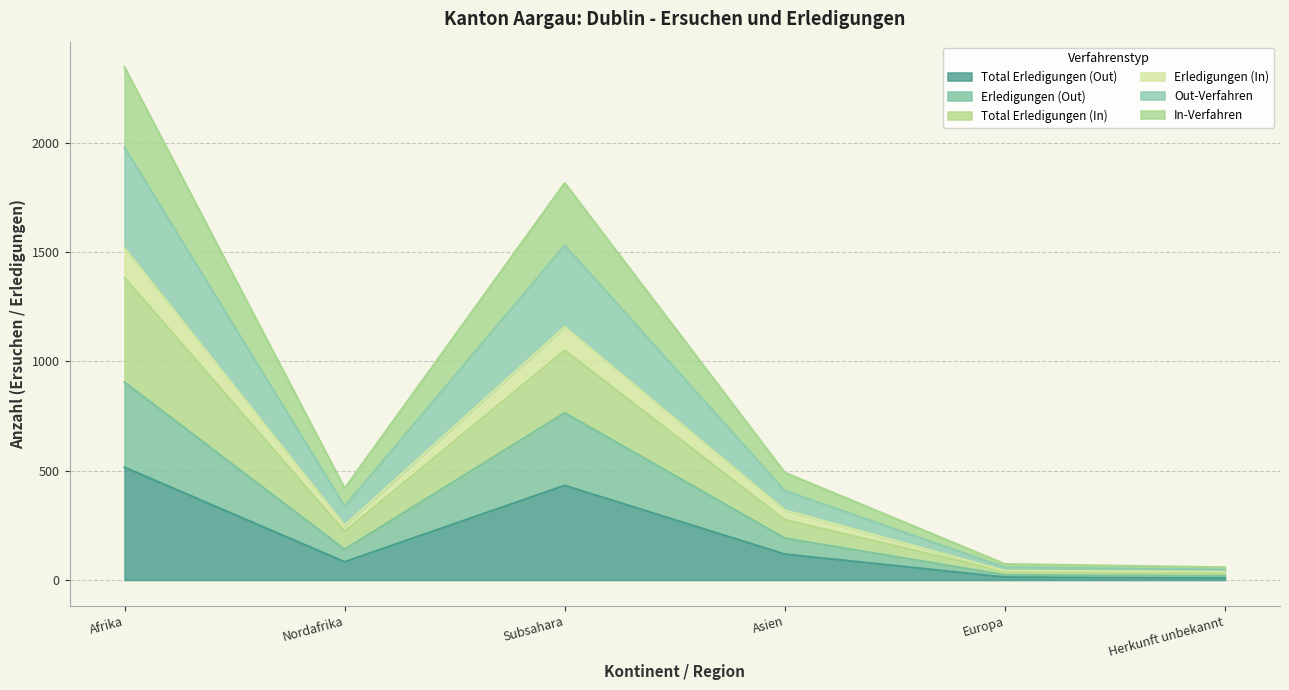

What is the minimum value for Erledigungen (Out)?

18